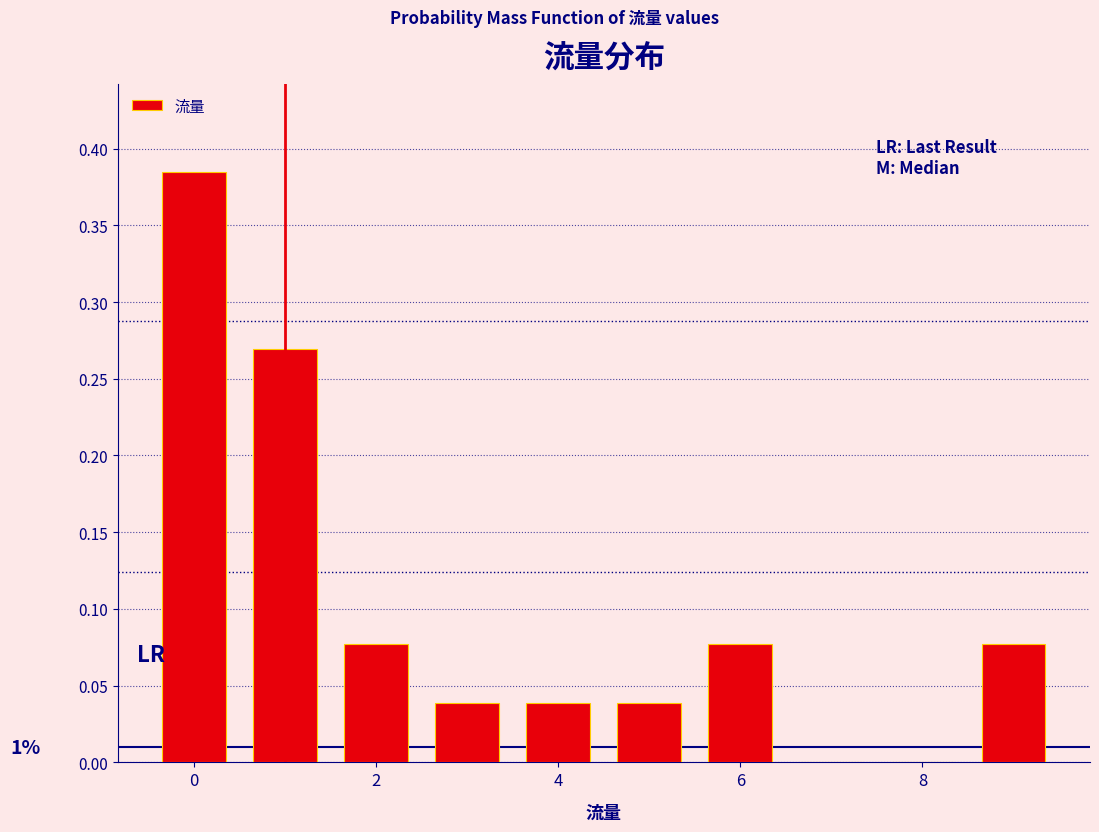

Over which range of the x-axis is the bar tallest?

-0.5 to 0.5